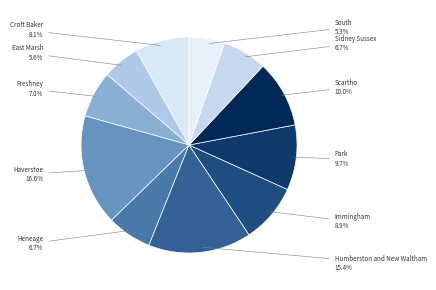

What is the ratio of the value at Scartho to the value at Heneage?

1.5